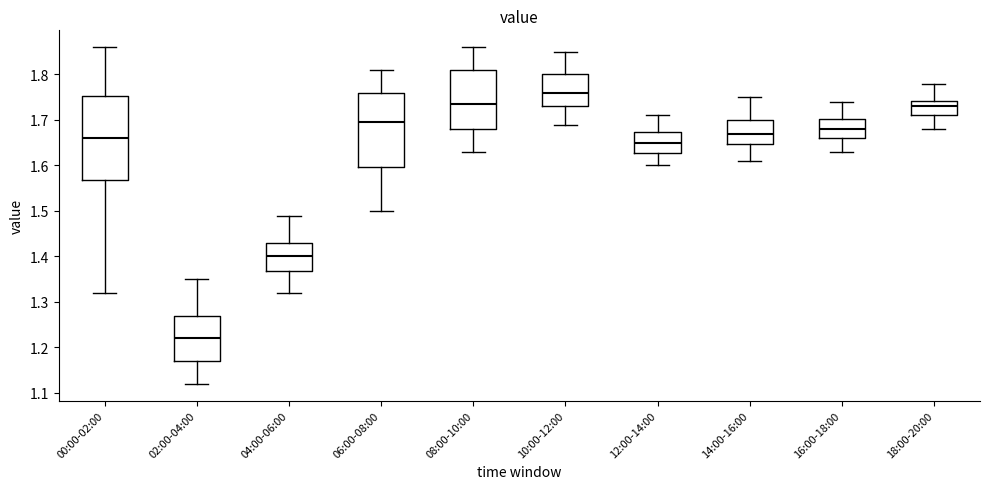

Which box has the highest median line?

10:00-12:00